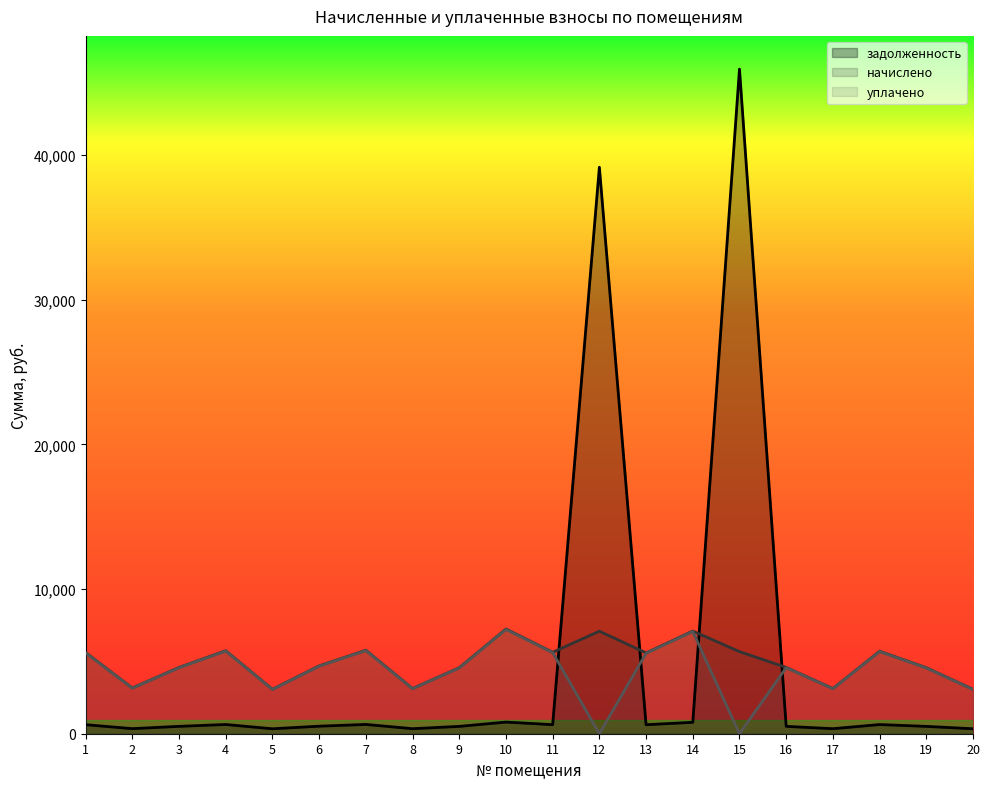

List the labels in order of начислено value, largest first.

10, 14, 12, 7, 4, 18, 15, 11, 1, 13, 6, 3, 16, 9, 19, 2, 8, 17, 5, 20